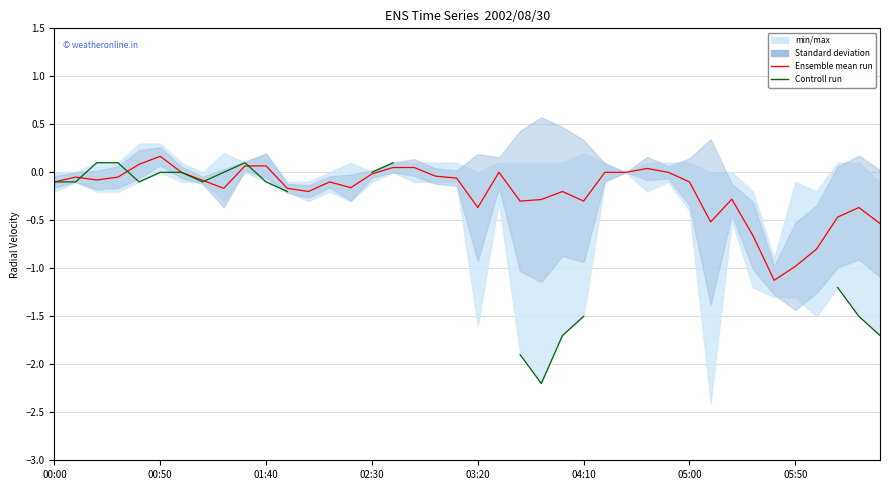

At which category is the sum across all series the highest?

9